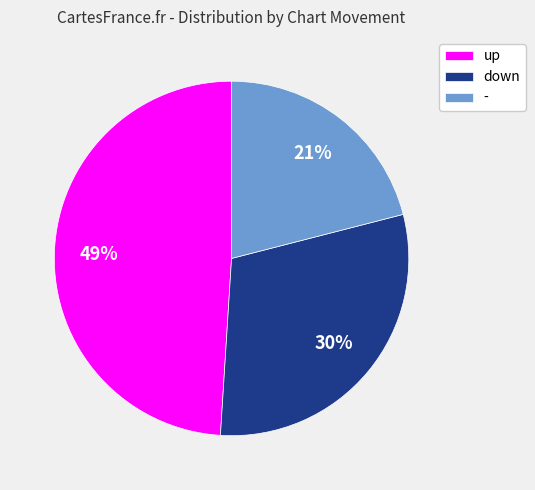

Count the number of slices in the pie.

3